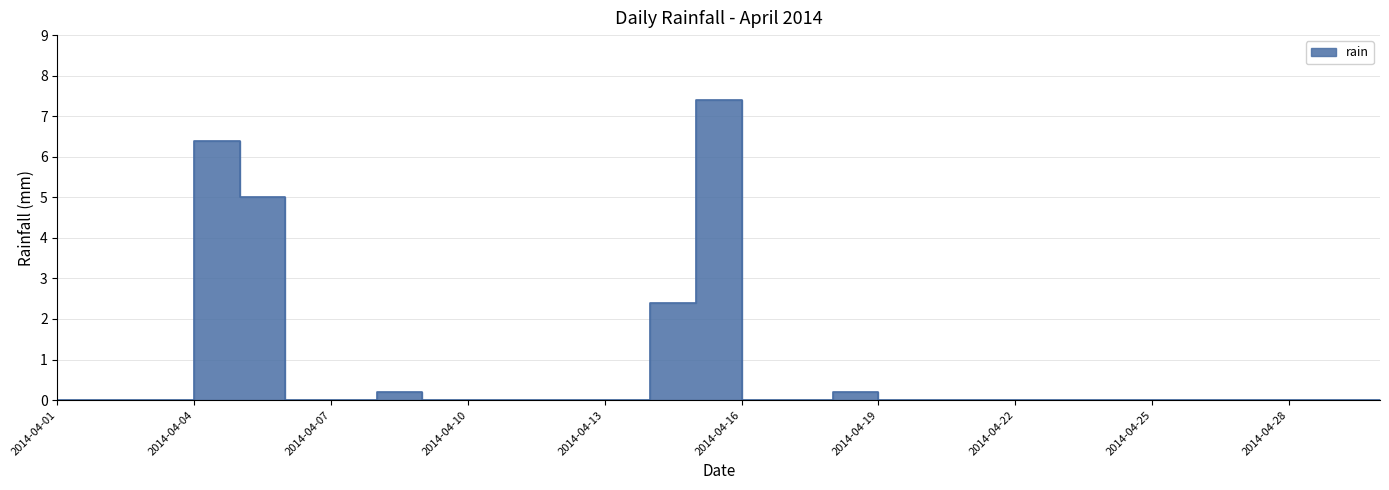

List the labels in order of value, largest first.

2014-04-15, 2014-04-04, 2014-04-05, 2014-04-14, 2014-04-08, 2014-04-18, 2014-04-01, 2014-04-02, 2014-04-03, 2014-04-06, 2014-04-07, 2014-04-09, 2014-04-10, 2014-04-11, 2014-04-12, 2014-04-13, 2014-04-16, 2014-04-17, 2014-04-19, 2014-04-20, 2014-04-21, 2014-04-22, 2014-04-23, 2014-04-24, 2014-04-25, 2014-04-26, 2014-04-27, 2014-04-28, 2014-04-29, 2014-04-30